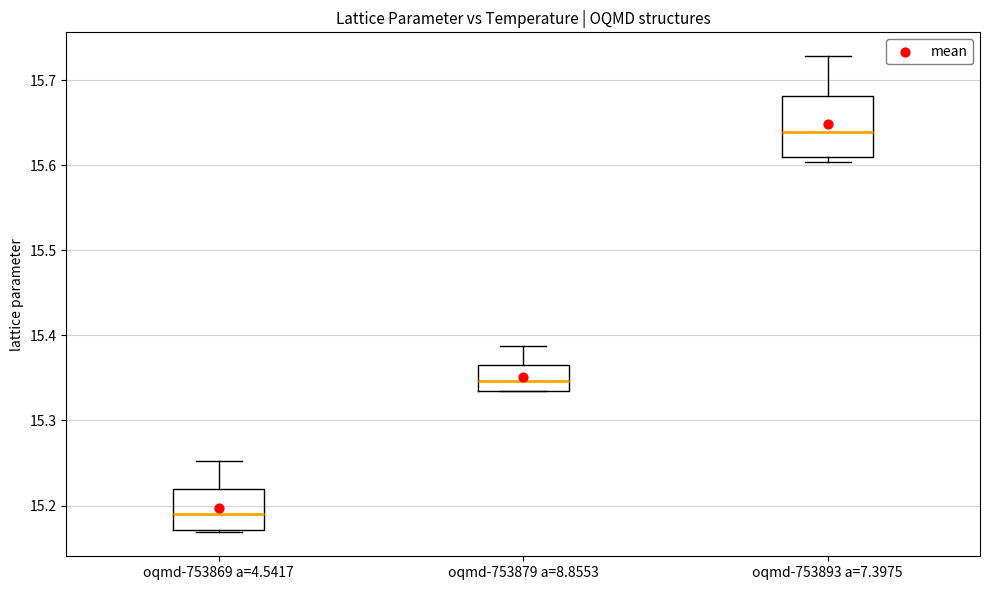

Where is the upper edge of the box for oqmd-753869 a=4.5417 on the y-axis? The values are not printed on the chart, so give them approximately, as read against the axis.

15.22